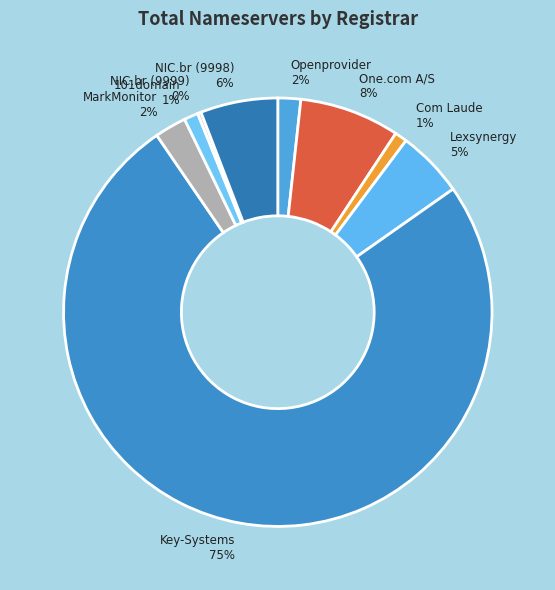

What percentage is the One.com A/S slice, to the nearest percent?

8%